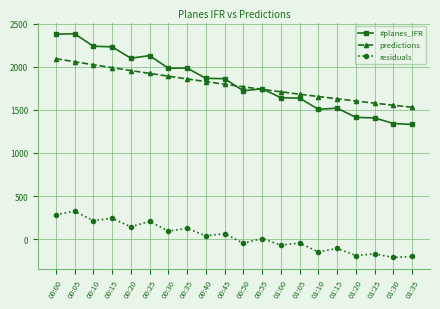

What is the sum of all #planes_IFR values?

36403.1